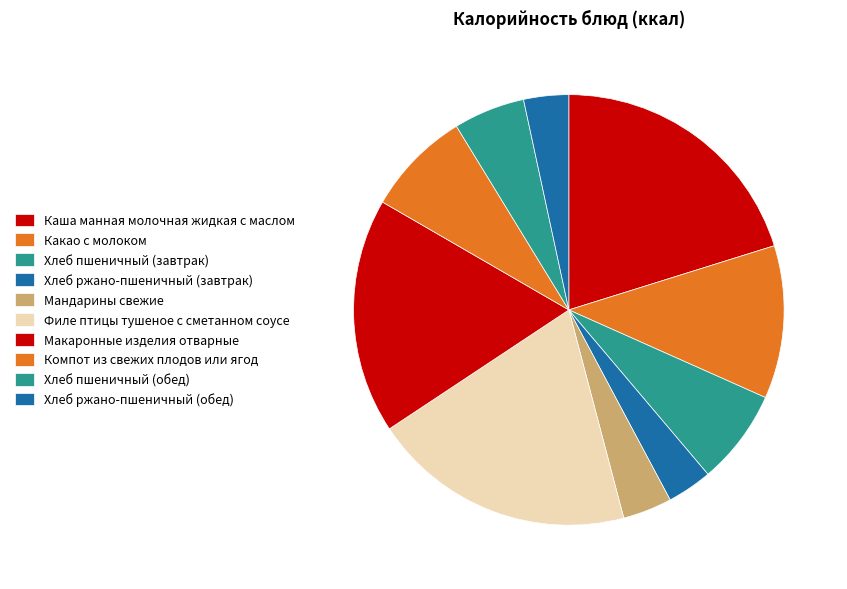

Is there any slice that represents more than half of the pie?

No